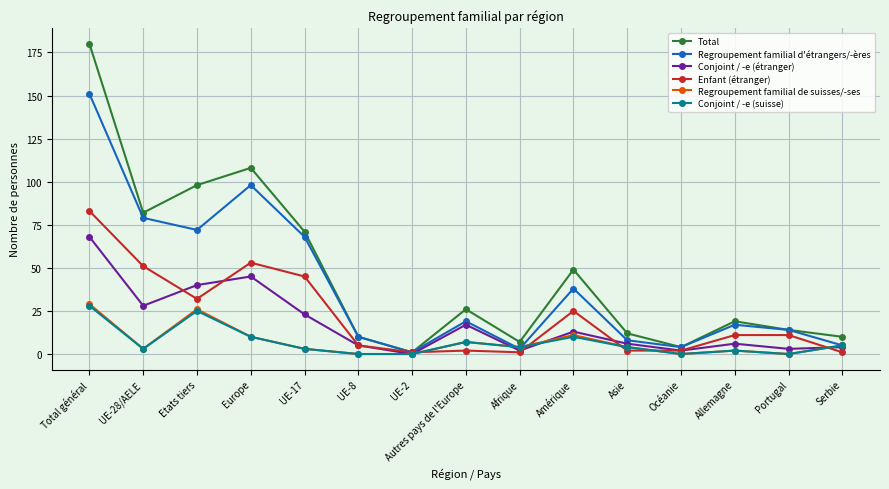

True or false: Conjoint / -e (étranger) has a value of 5 at UE-8.

True